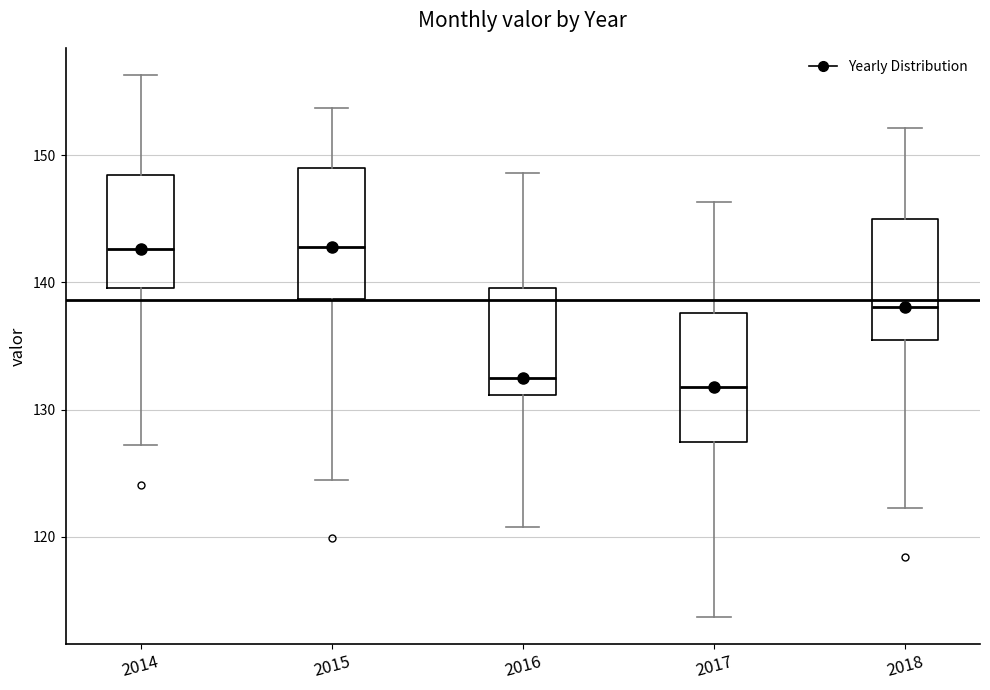

Where does the upper whisker of the box at x = 2017 end on the y-axis? The values are not printed on the chart, so give them approximately, as read against the axis.

146